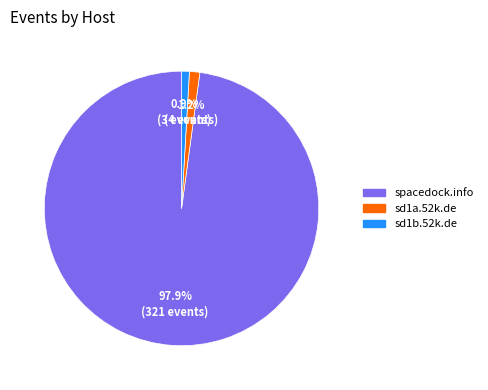

How many segments does this pie chart have?

3